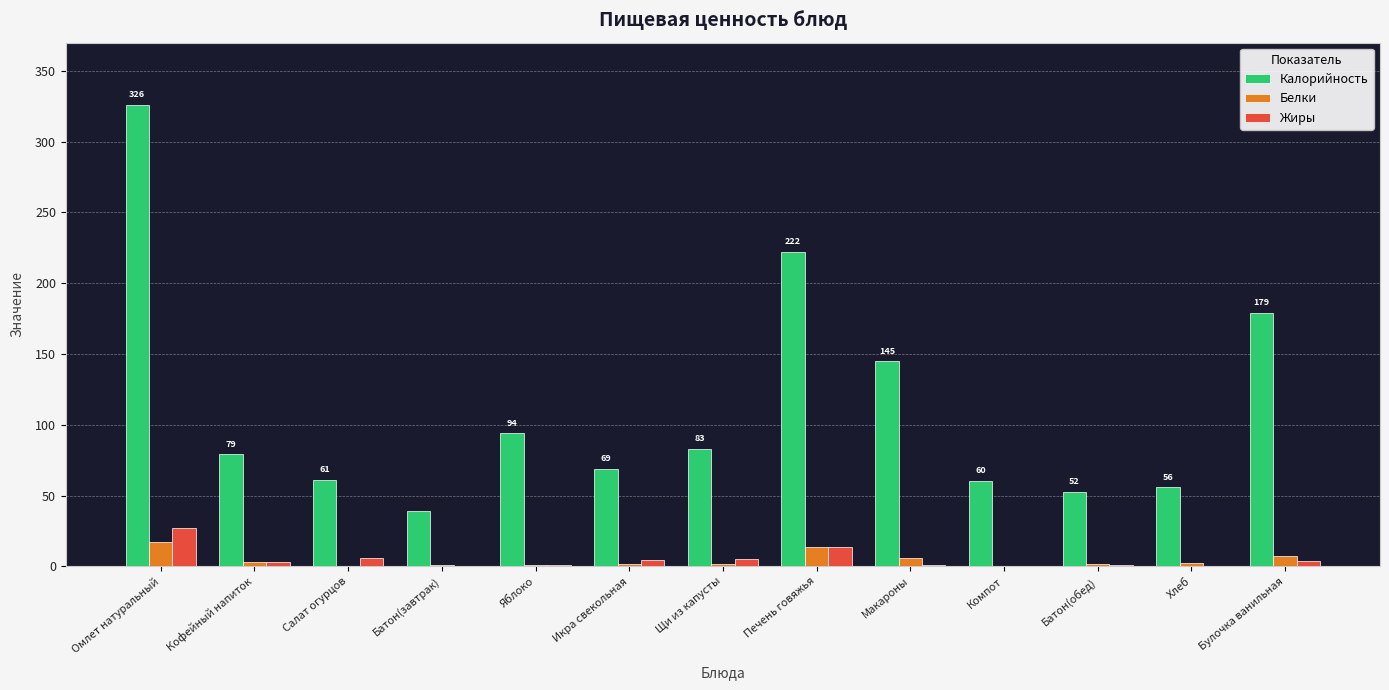

How many groups of bars are there?

13